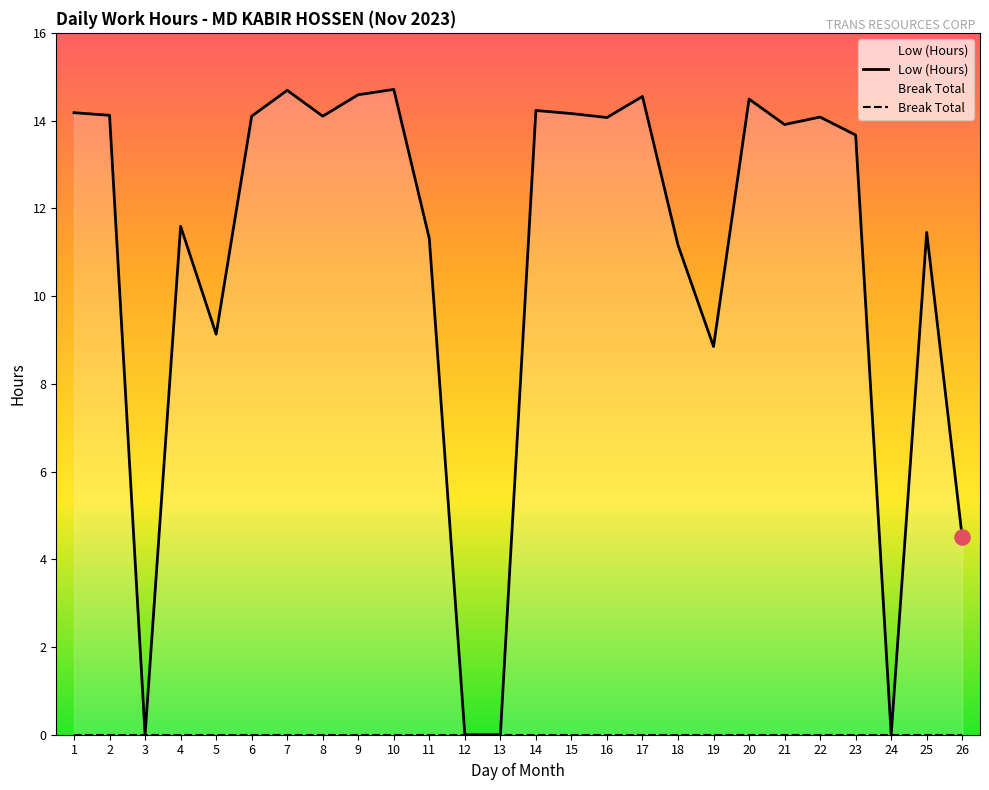

What is the change in value from 6 to 13?

-14.1